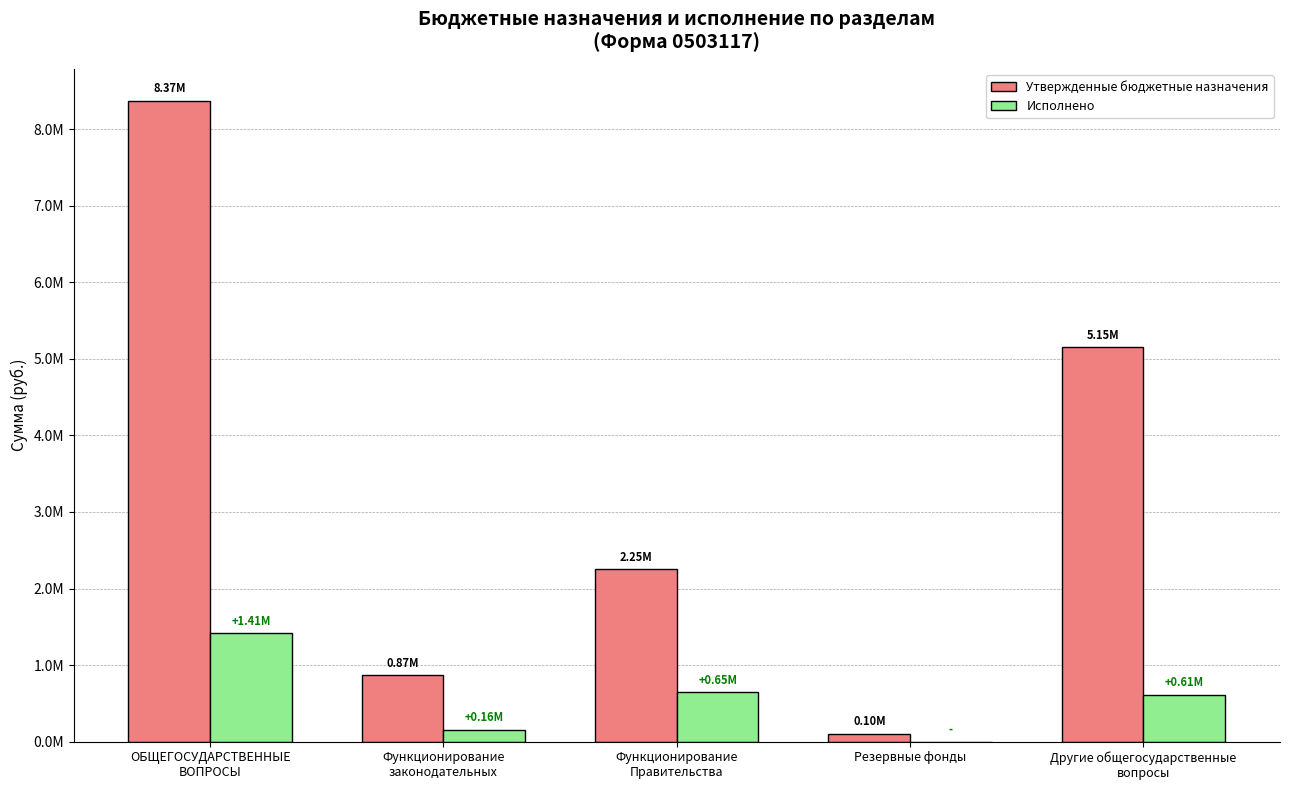

Does the chart contain stacked bars?

No